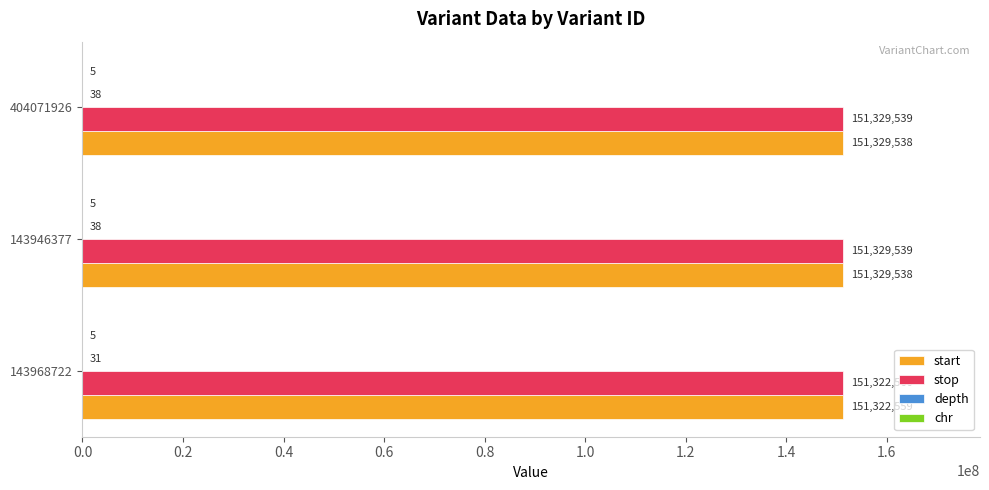

The value of start at 143968722 is 80829931. True or false?

False